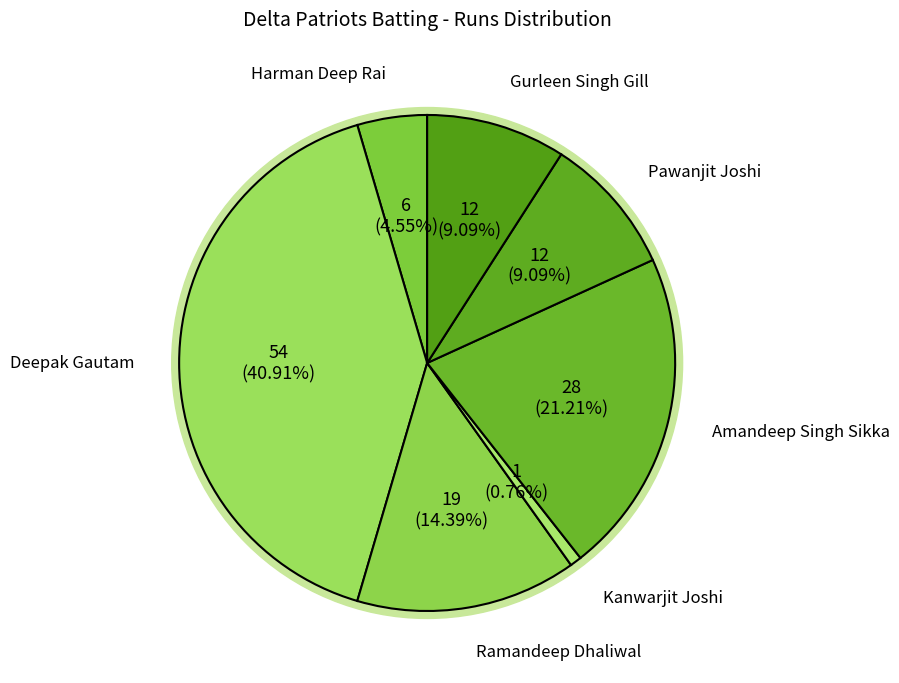

True or false: Navgeet Duggal accounts for 0% of the total.

True